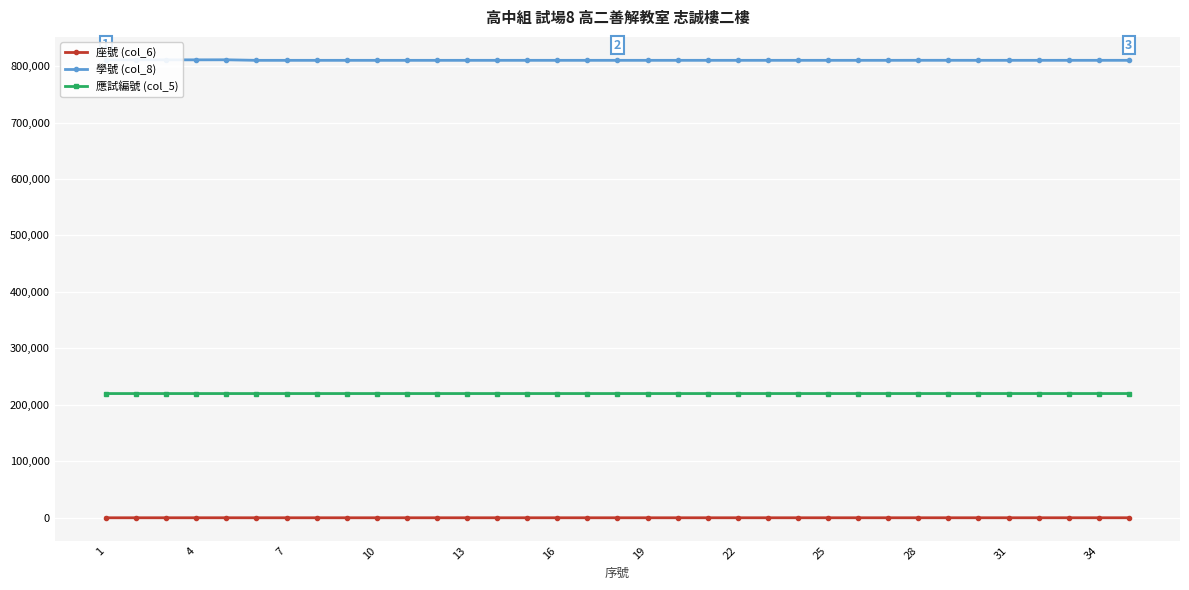

At how many categories does at least one series exceed 365438?

35